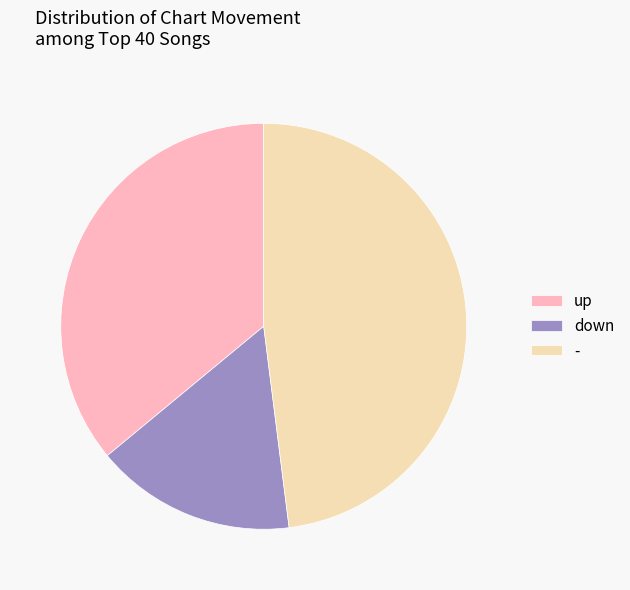

Do down and up together represent more than half of the pie?

Yes